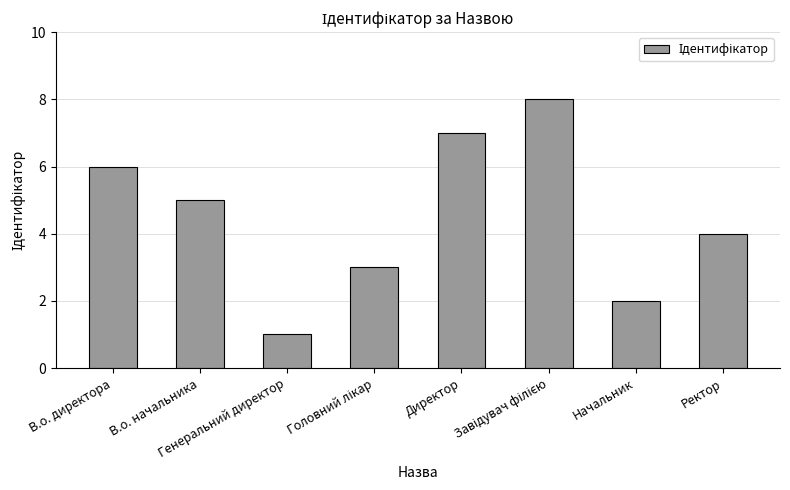

How many categories are shown in the chart?

8